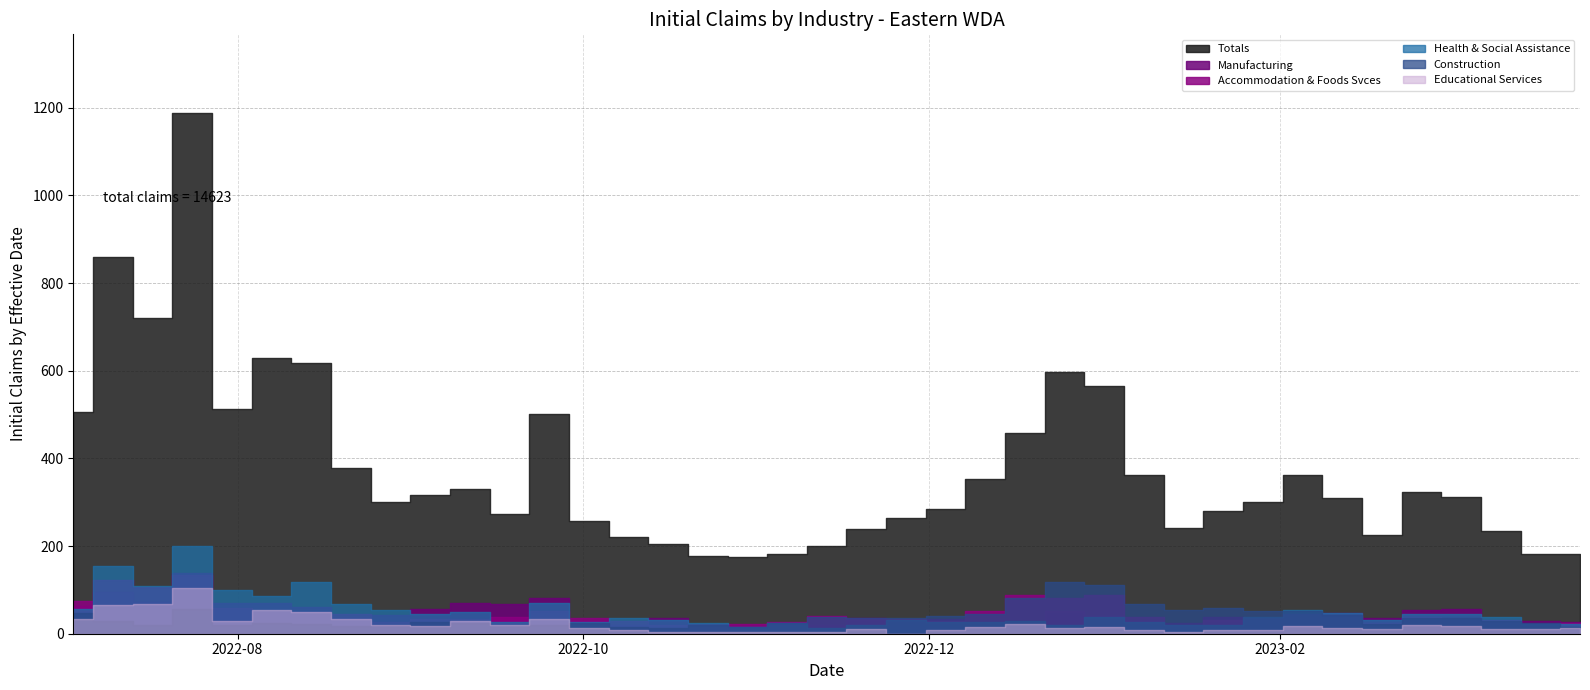

The Manufacturing series shows 30 at 2022-11-27. True or false?

True